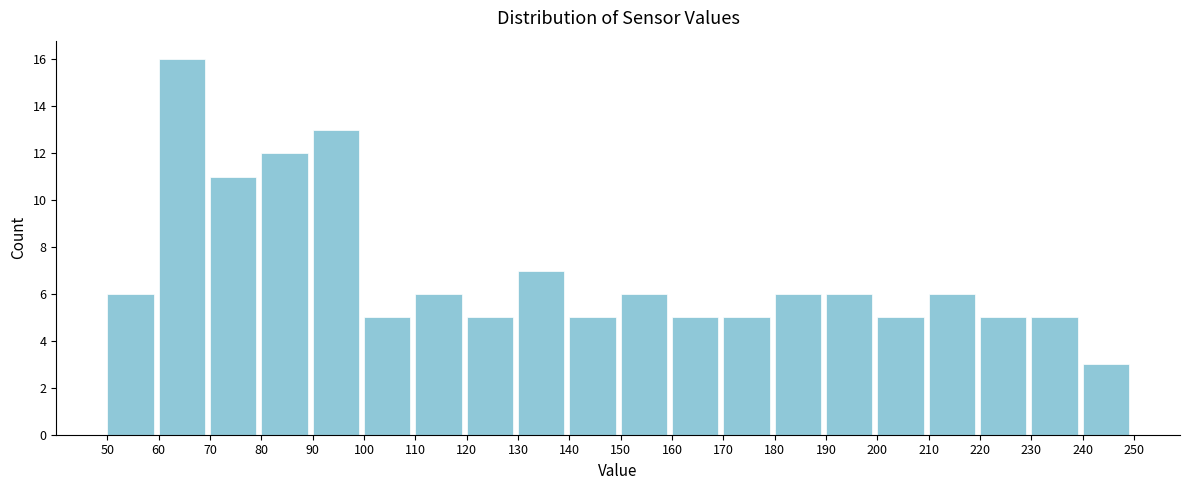

Reading left to right, list every bar in this chart as the range it spans on the x-axis followed by its height. The values are not printed on the chart, so give them approximately, as read against the axis.

50 to 60: 6
60 to 70: 16
70 to 80: 11
80 to 90: 12
90 to 100: 13
100 to 110: 5
110 to 120: 6
120 to 130: 5
130 to 140: 7
140 to 150: 5
150 to 160: 6
160 to 170: 5
170 to 180: 5
180 to 190: 6
190 to 200: 6
200 to 210: 5
210 to 220: 6
220 to 230: 5
230 to 240: 5
240 to 250: 3